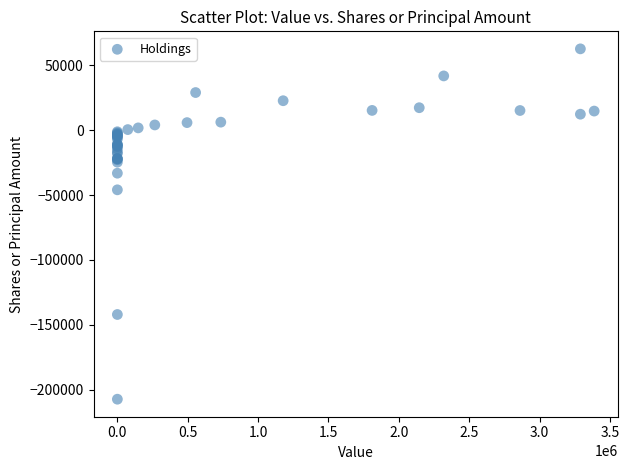

What Y value in the scatter plot is closest to -72341?

-46000